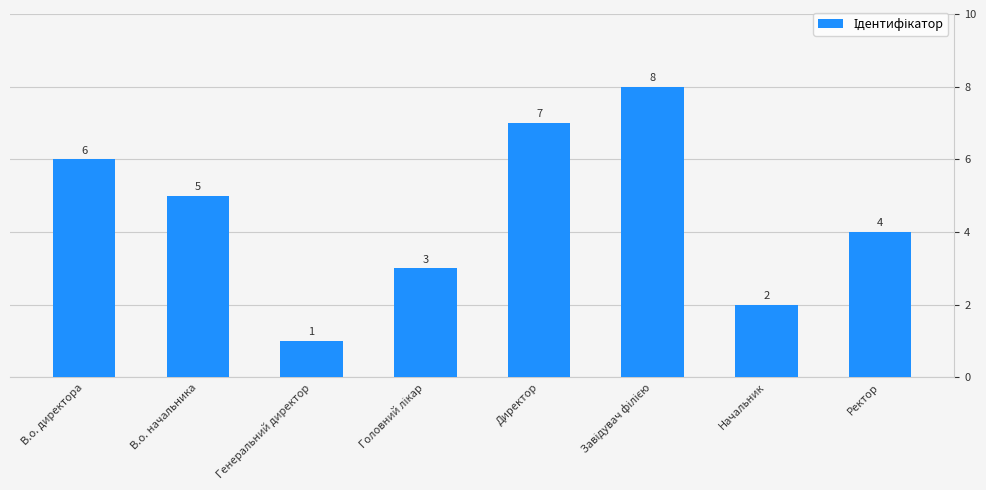

What is the greatest value displayed?

8